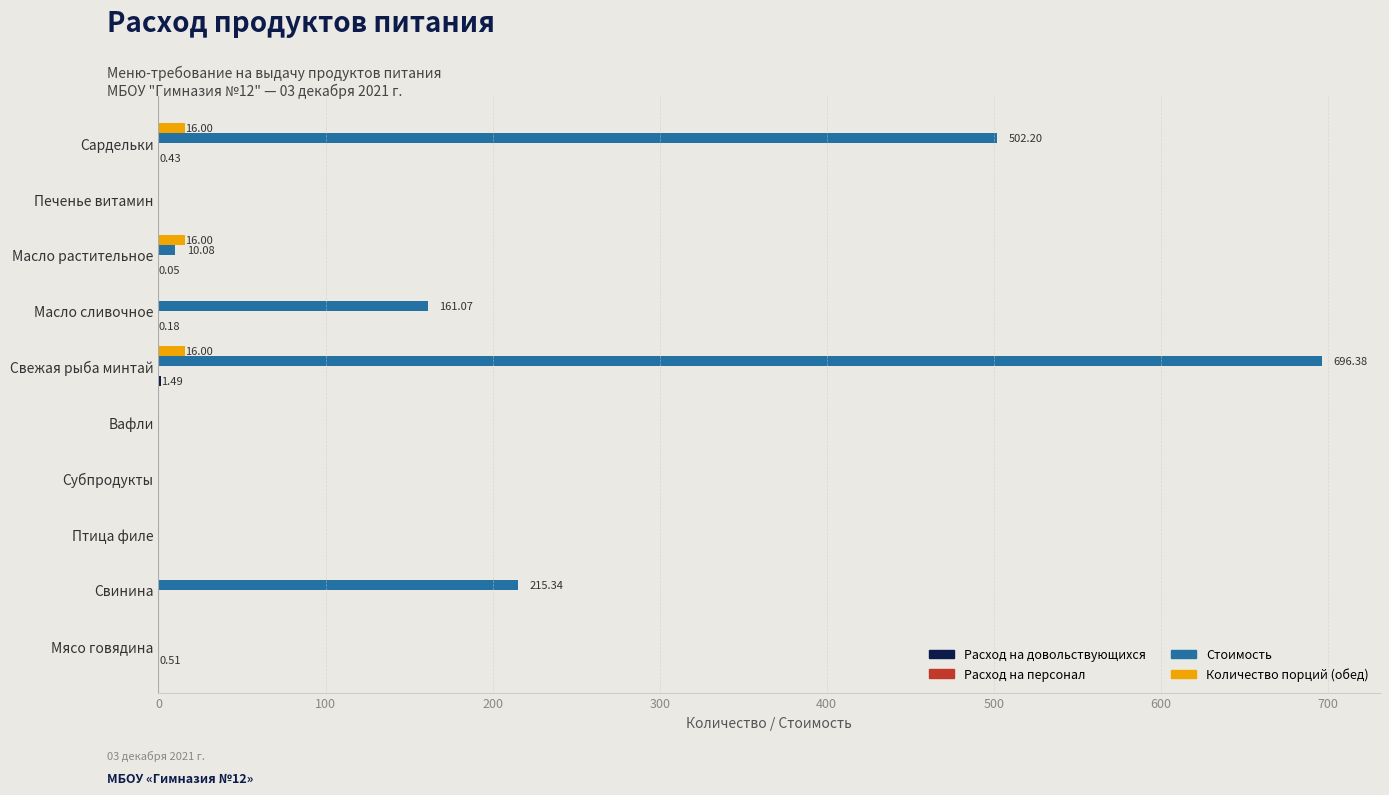

Which series has the largest total across all categories?

Стоимость